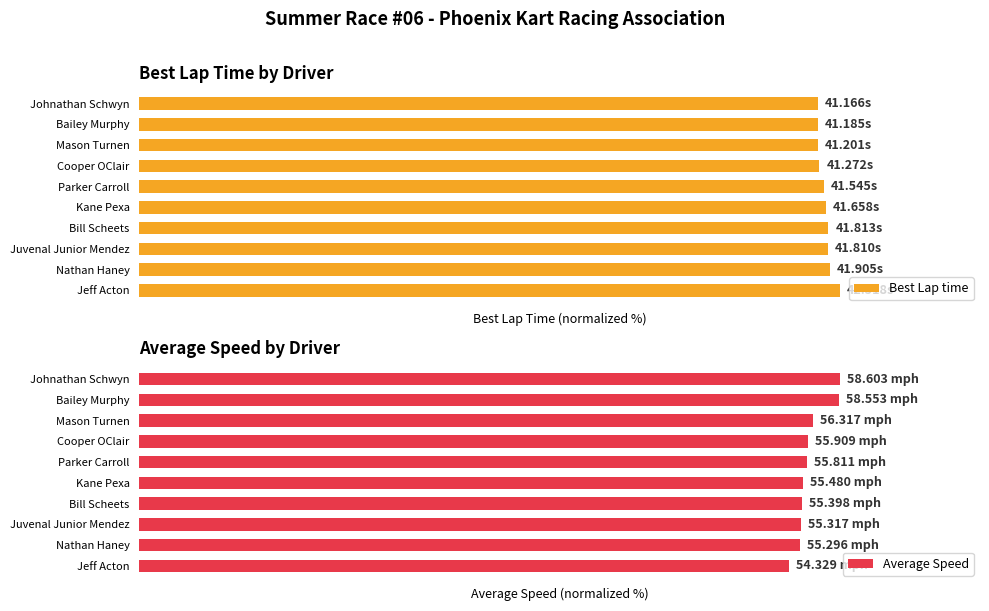

The Best Lap time series shows 100.0 at Jeff Acton. True or false?

True